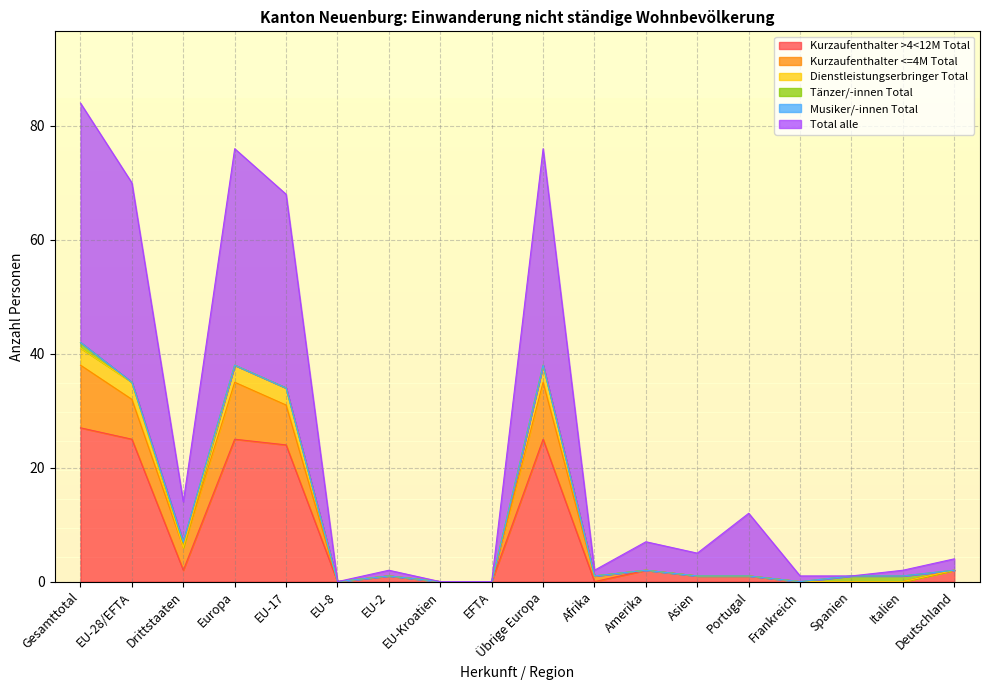

Count the number of categories in the chart.

18